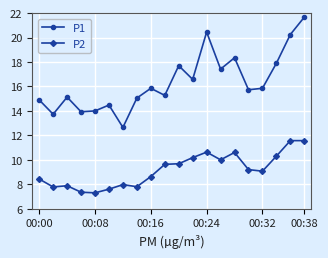

What is the lowest value of the P2 series?

7.3